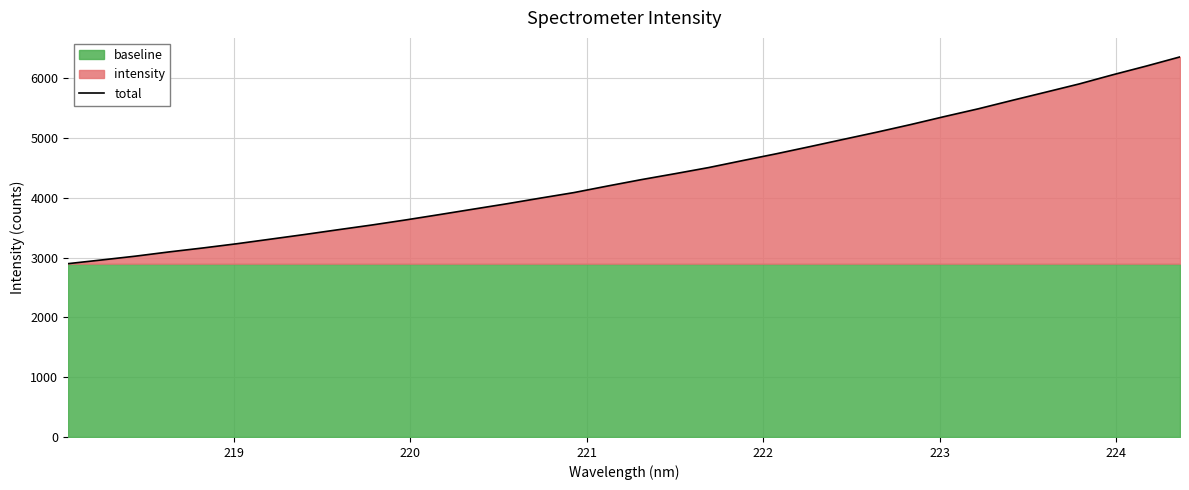

What is the maximum value for total?

6355.9